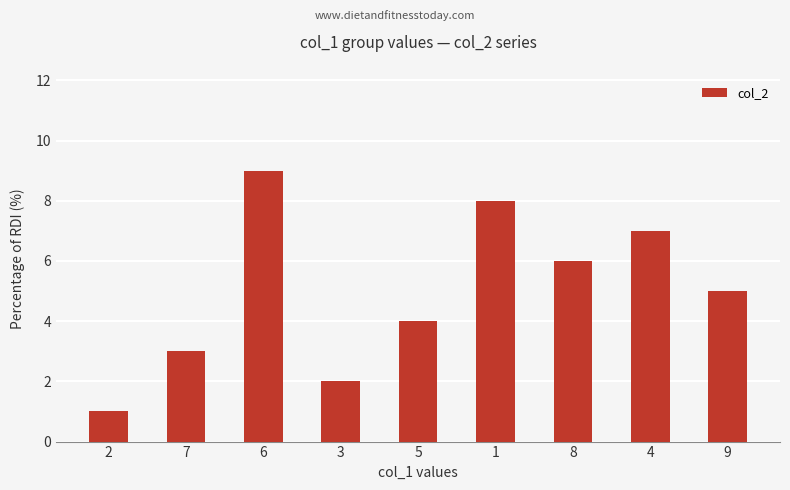

How many bars are there in total?

9